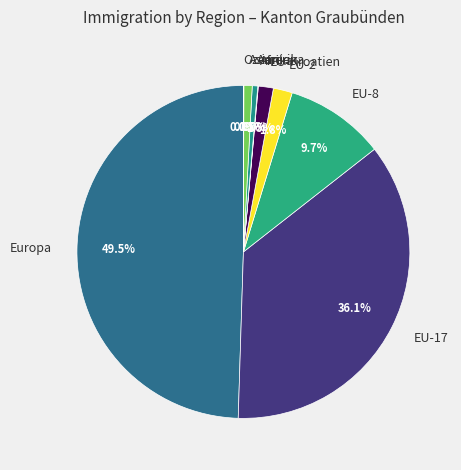

Does EU-8 represent more than half of the total?

No